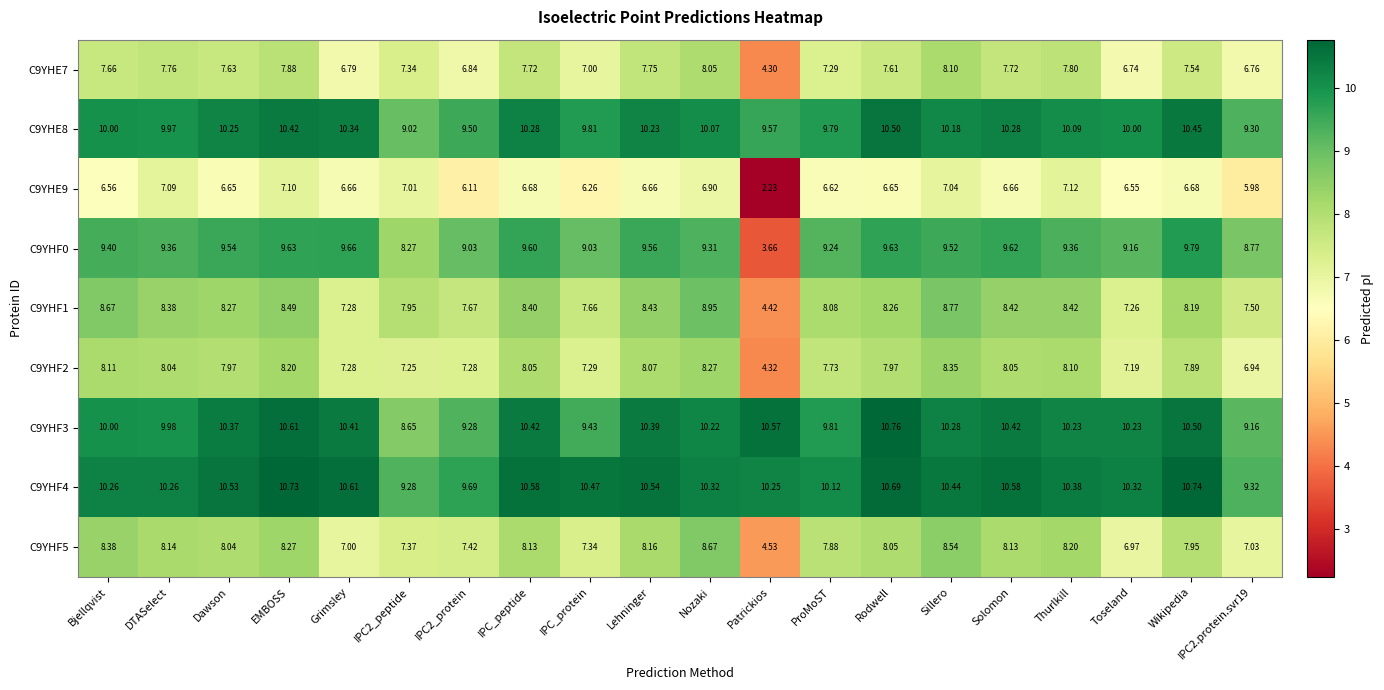

Where does the C9YHF2 series first go above 7?

Bjellqvist